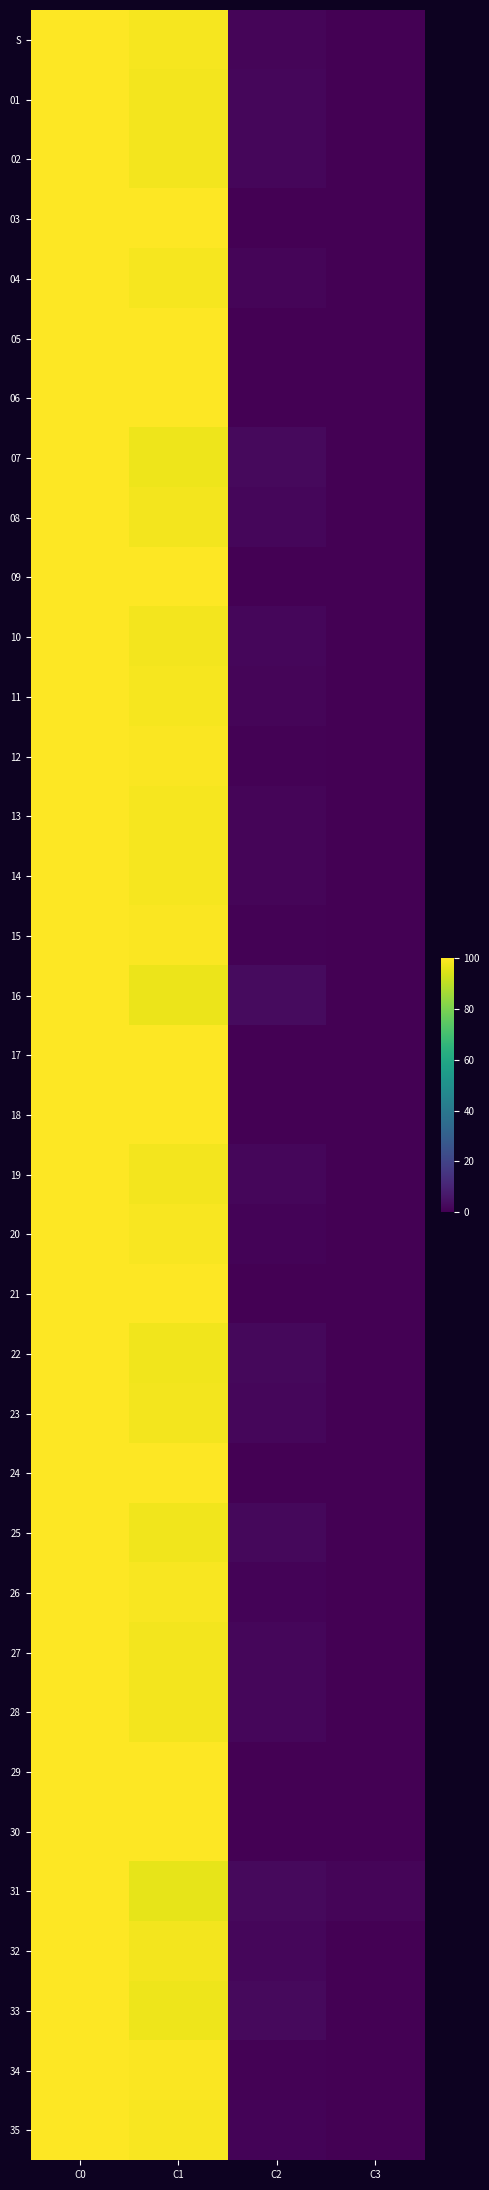

Reading left to right, list all the values displayed in this chart.

S: C0=100.0	C1=98.6	C2=1.4	C3=0.0
01: C0=100.0	C1=98.2	C2=1.8	C3=0.0
02: C0=100.0	C1=98.3	C2=1.7	C3=0.0
03: C0=100.0	C1=100.0	C2=0.0	C3=0.0
04: C0=100.0	C1=98.5	C2=1.5	C3=0.0
05: C0=100.0	C1=100.0	C2=0.0	C3=0.0
06: C0=100.0	C1=100.0	C2=0.0	C3=0.0
07: C0=100.0	C1=97.3	C2=2.7	C3=0.0
08: C0=100.0	C1=98.2	C2=1.8	C3=0.0
09: C0=100.0	C1=100.0	C2=0.0	C3=0.0
10: C0=100.0	C1=98.3	C2=1.7	C3=0.0
11: C0=100.0	C1=98.6	C2=1.4	C3=0.0
12: C0=100.0	C1=99.3	C2=0.7	C3=0.0
13: C0=100.0	C1=98.6	C2=1.4	C3=0.0
14: C0=100.0	C1=98.7	C2=1.3	C3=0.0
15: C0=100.0	C1=99.4	C2=0.6	C3=0.0
16: C0=100.0	C1=96.9	C2=3.1	C3=0.0
17: C0=100.0	C1=100.0	C2=0.0	C3=0.0
18: C0=100.0	C1=100.0	C2=0.0	C3=0.0
19: C0=100.0	C1=98.4	C2=1.6	C3=0.0
20: C0=100.0	C1=99.2	C2=0.8	C3=0.0
21: C0=100.0	C1=100.0	C2=0.0	C3=0.0
22: C0=100.0	C1=98.0	C2=2.0	C3=0.0
23: C0=100.0	C1=98.2	C2=1.8	C3=0.0
24: C0=100.0	C1=100.0	C2=0.0	C3=0.0
25: C0=100.0	C1=97.8	C2=2.2	C3=0.0
26: C0=100.0	C1=99.1	C2=0.9	C3=0.0
27: C0=100.0	C1=98.1	C2=1.9	C3=0.0
28: C0=100.0	C1=98.1	C2=1.9	C3=0.0
29: C0=100.0	C1=100.0	C2=0.0	C3=0.0
30: C0=100.0	C1=100.0	C2=0.0	C3=0.0
31: C0=100.0	C1=96.1	C2=2.6	C3=1.3
32: C0=100.0	C1=98.2	C2=1.8	C3=0.0
33: C0=100.0	C1=97.4	C2=2.6	C3=0.0
34: C0=100.0	C1=99.5	C2=0.5	C3=0.0
35: C0=100.0	C1=98.9	C2=1.1	C3=0.0